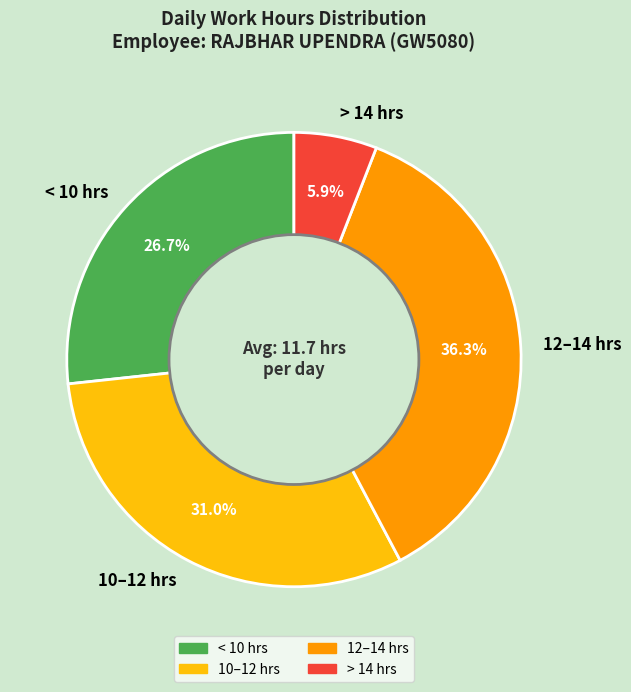

Which slice is the smallest?

> 14 hrs